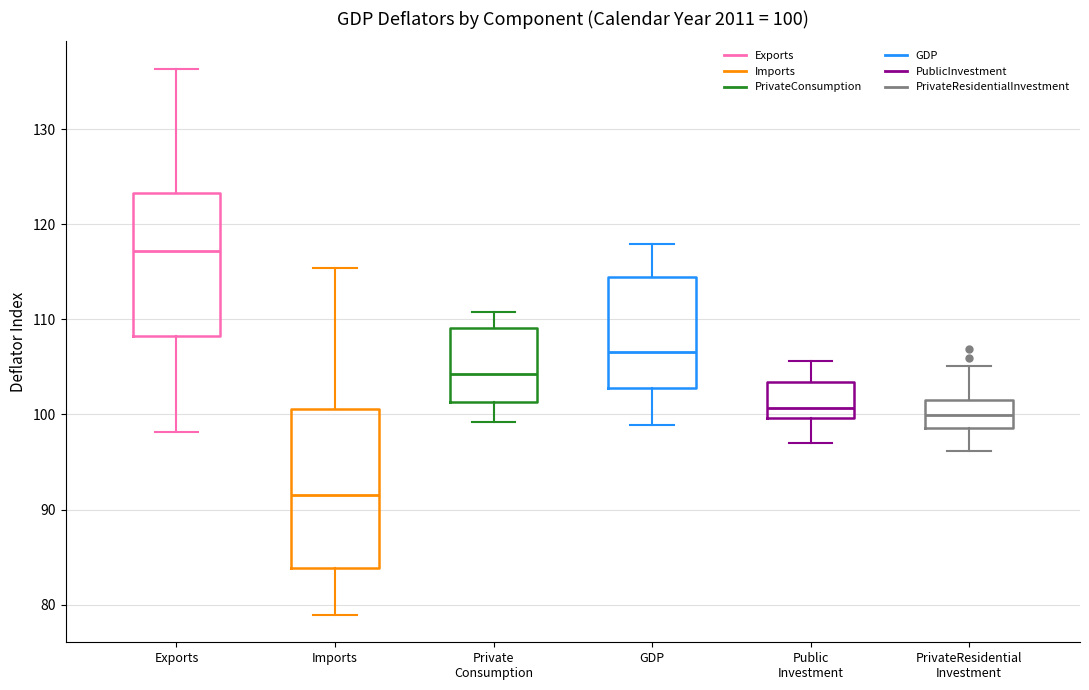

Which box is the tallest, from its lower edge to its upper edge?

Imports